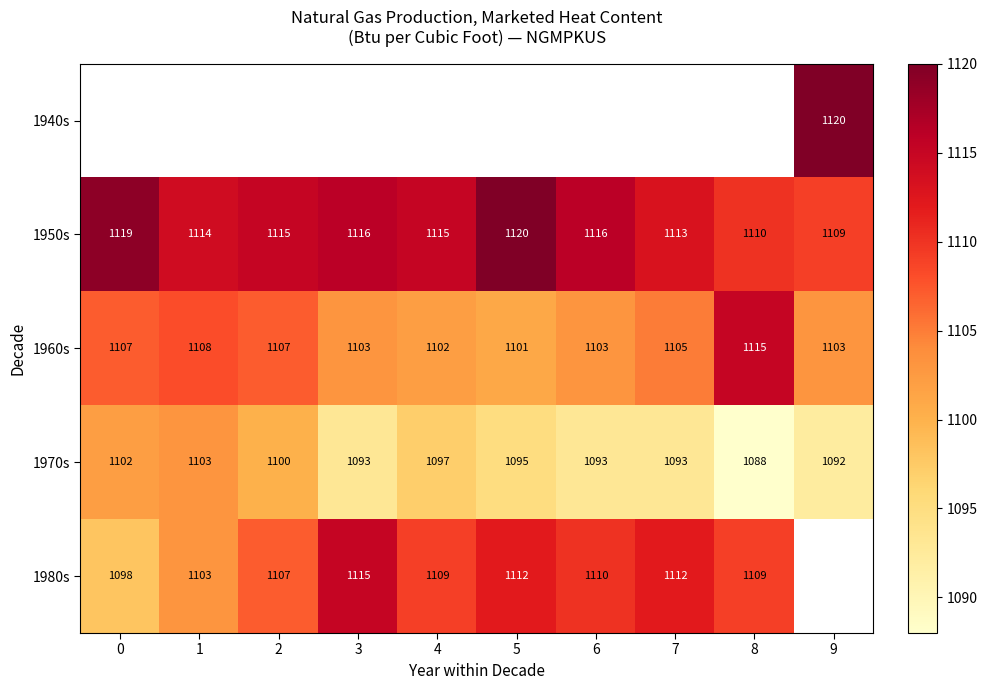

Is it true that 1960s equals 632.2 at 8?

False